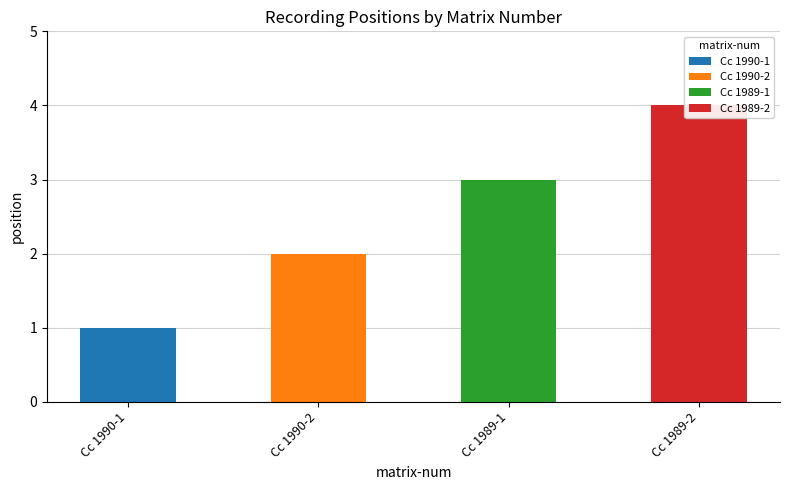

Rank the categories by value from lowest to highest.

Cc 1990-1, Cc 1990-2, Cc 1989-1, Cc 1989-2